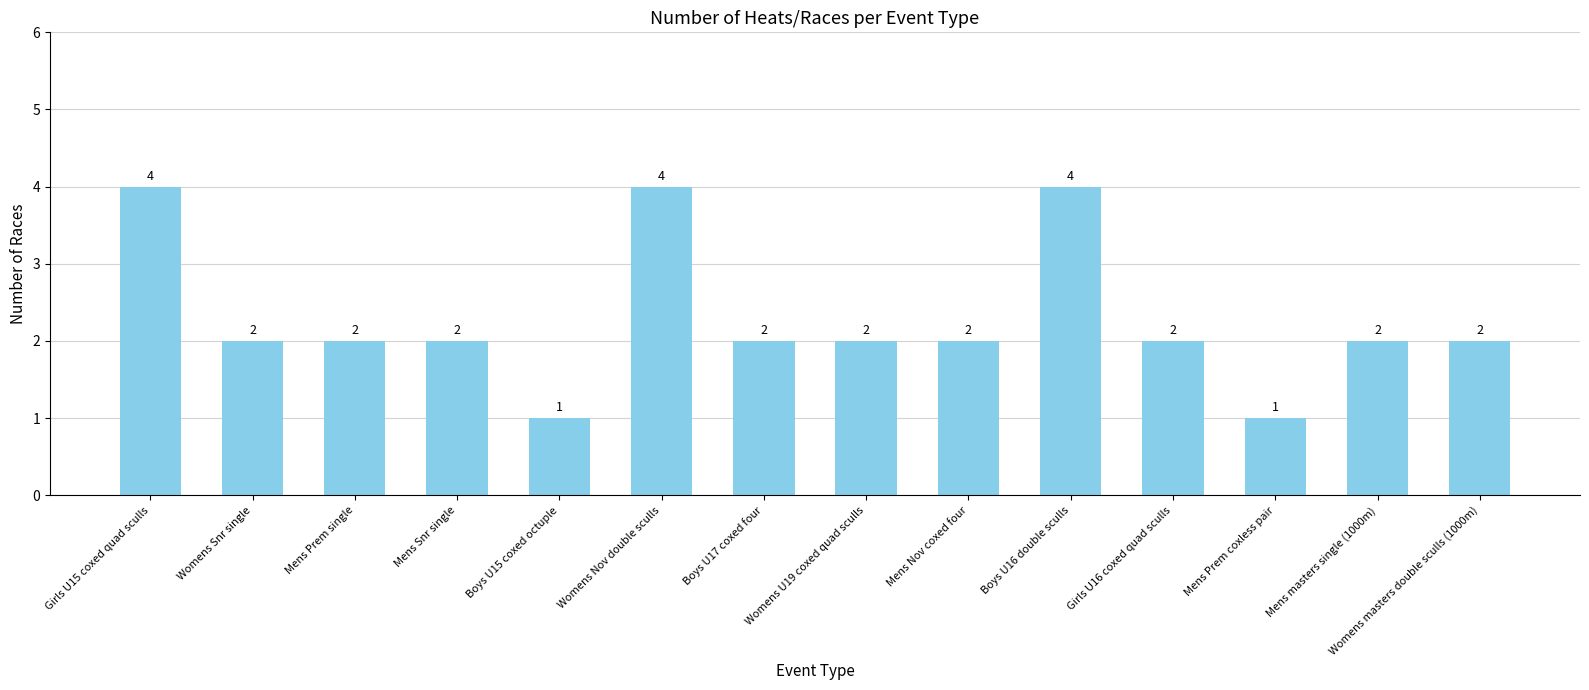

Is it true that the value at Boys U16 double sculls is 4?

True